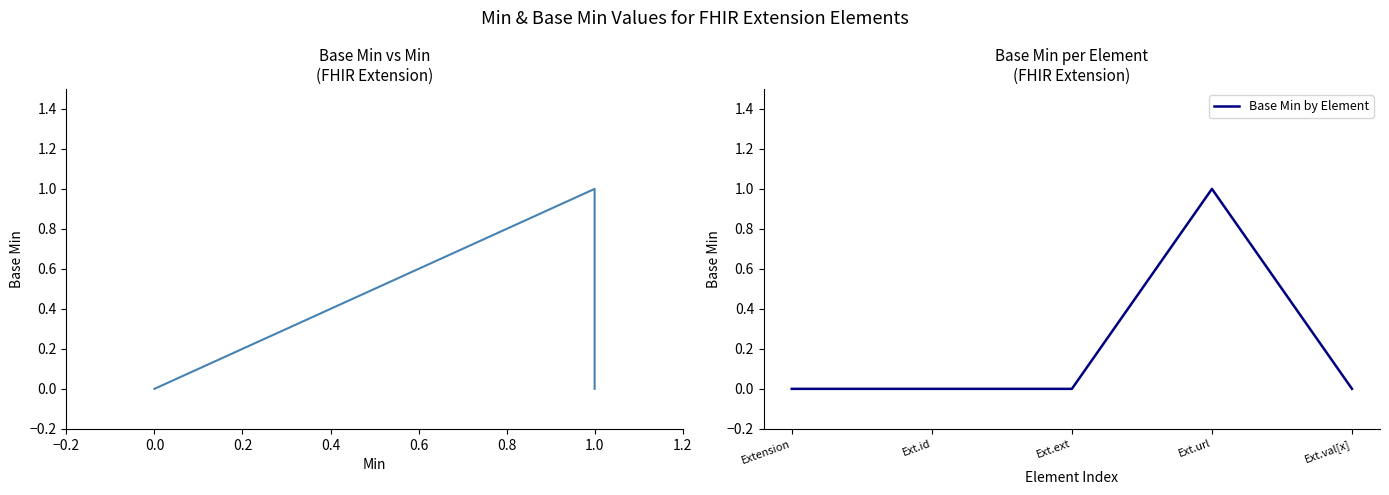

Does the chart display data point markers on the line(s)?

No